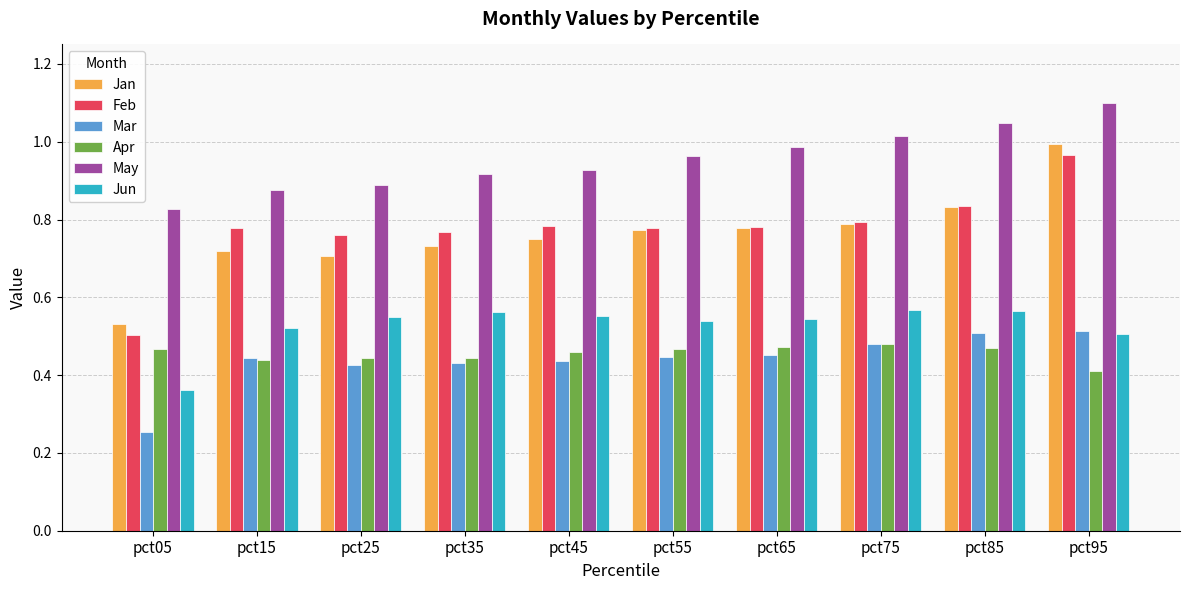

What is the sum of all May values?

9.5